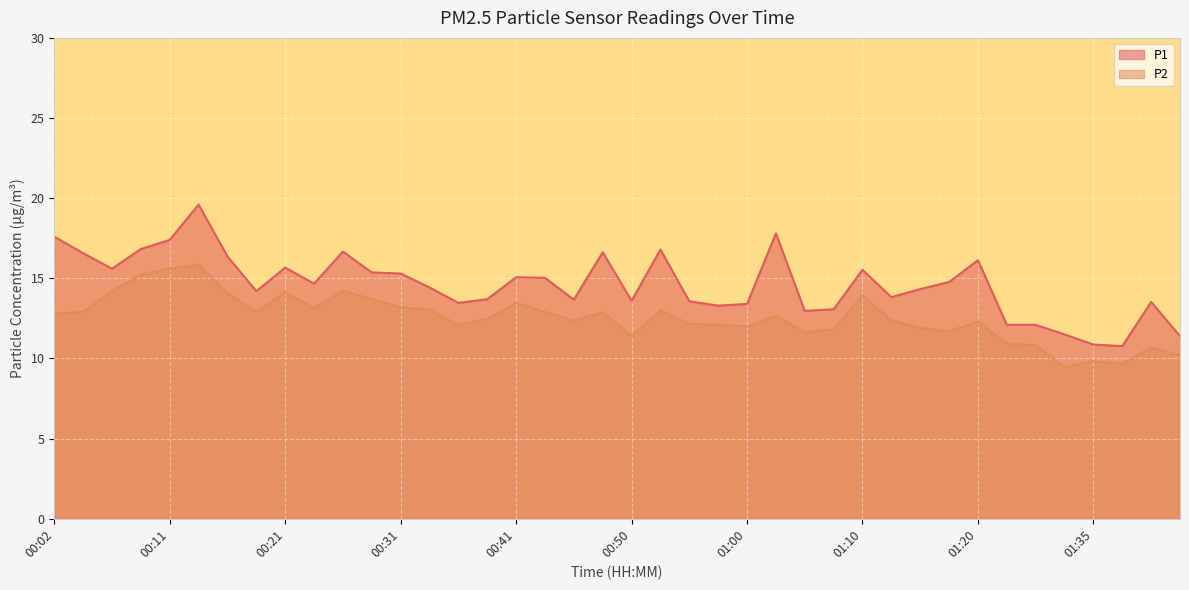

What is the total value across all series at 01:17?

26.5